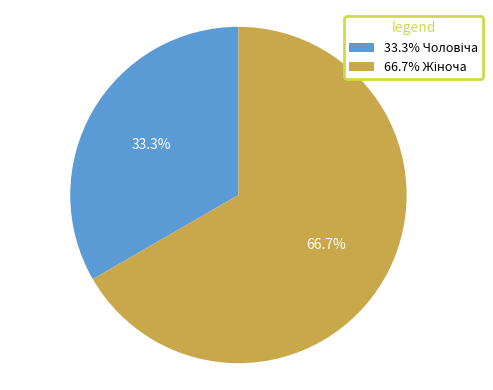

Count the number of slices in the pie.

2